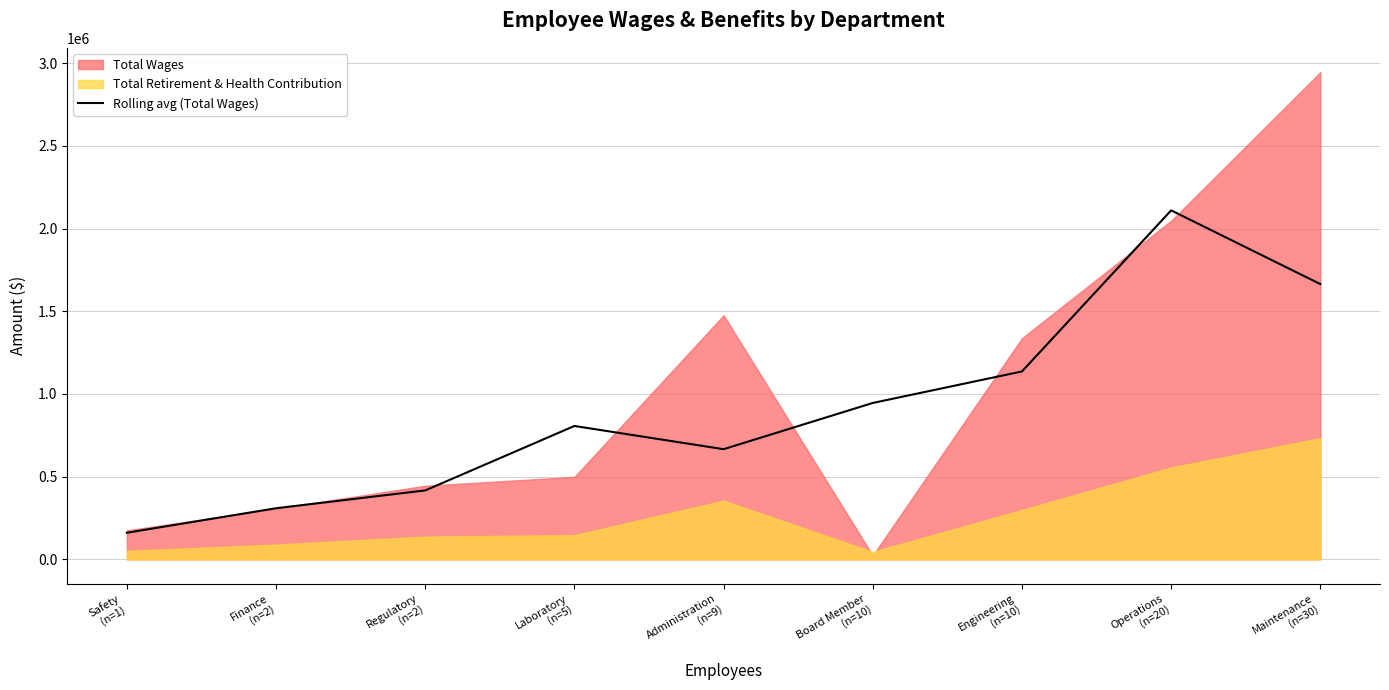

Does the chart have visible grid lines?

Yes